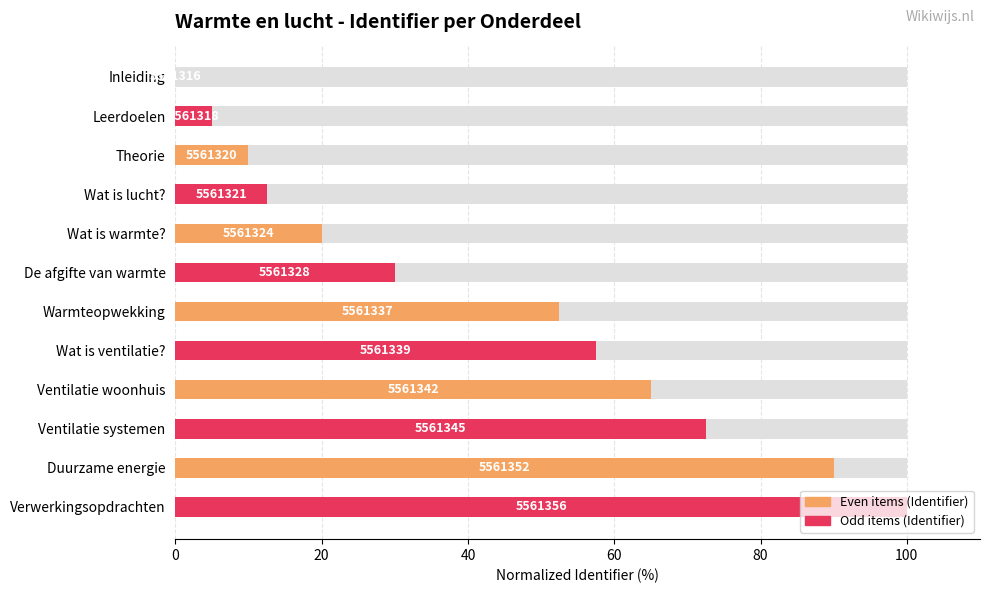

The chart shows a value of 7.5 at Leerdoelen. True or false?

False